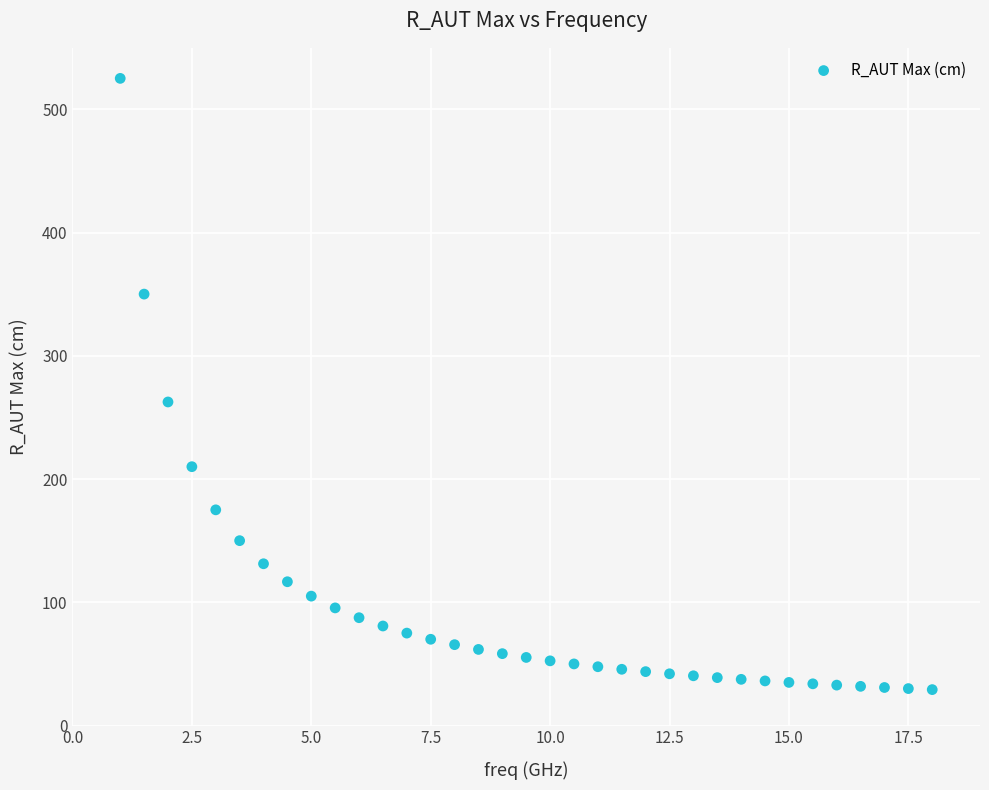

What Y value in the scatter plot is closest to 277?

262.6